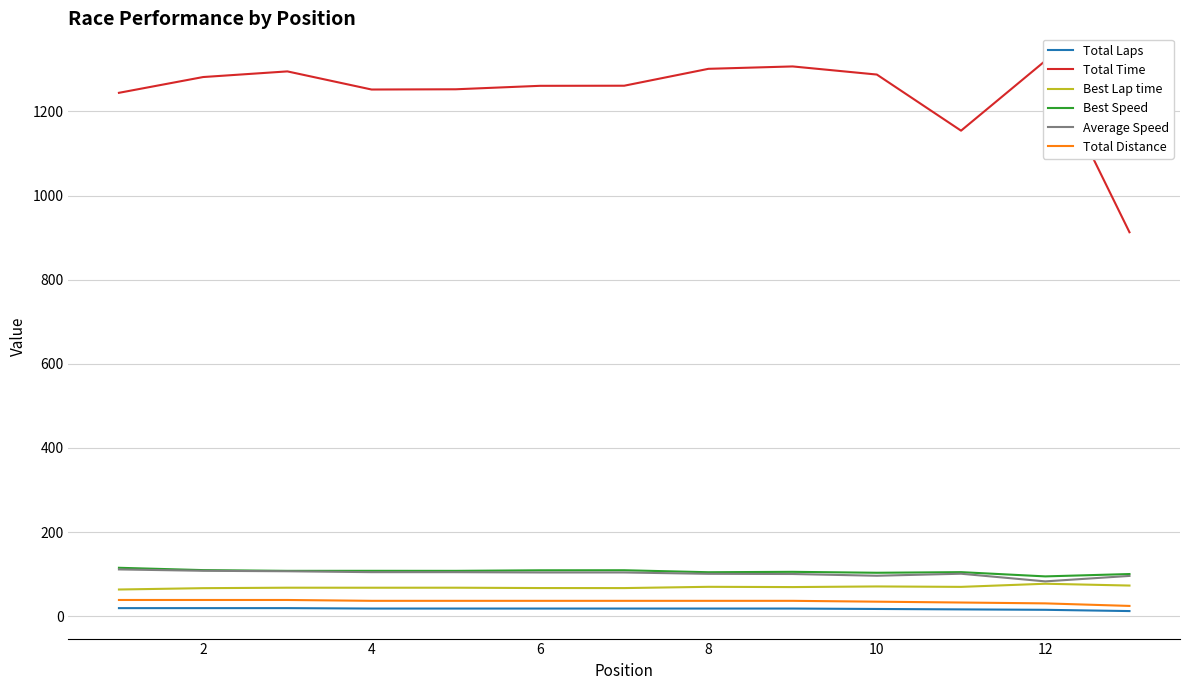

Is it true that Total Distance equals 36.4 at 8?

True